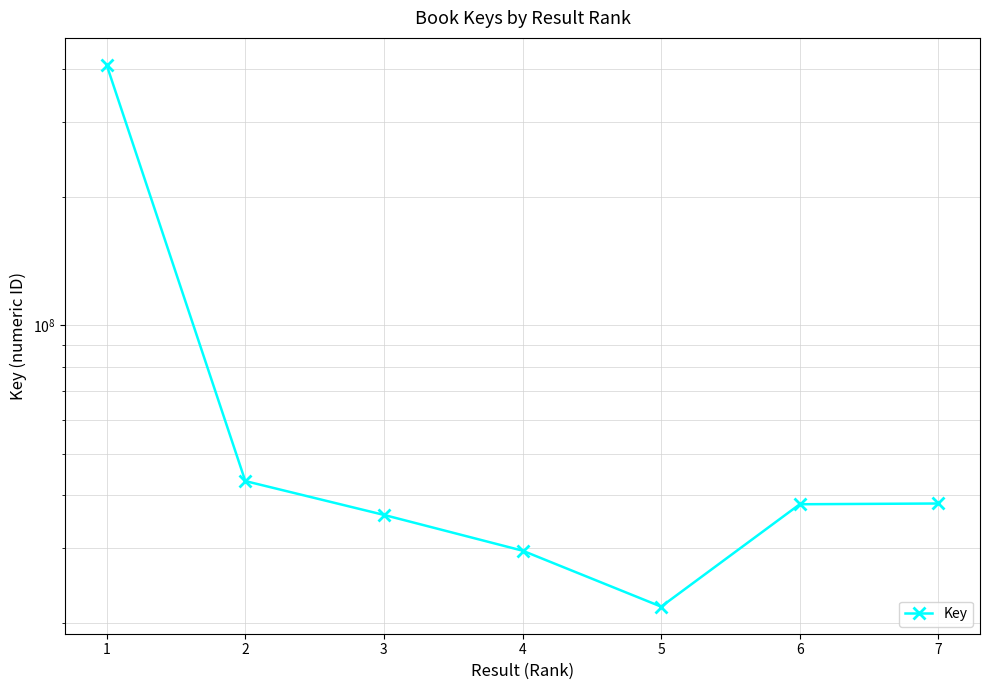

How many lines are shown in the chart?

1